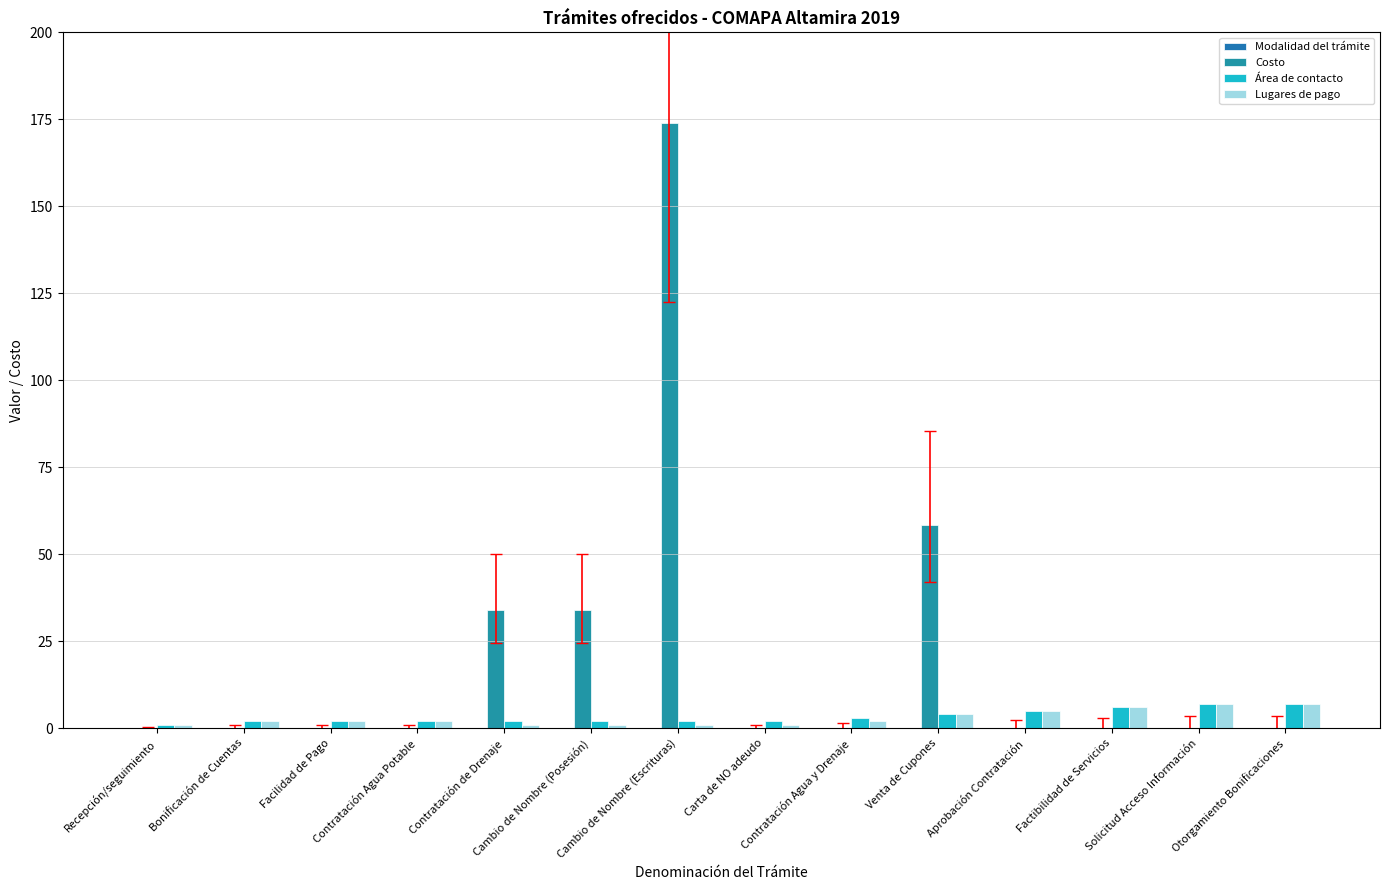

Is it true that Lugares de pago equals 1.6 at Cambio de Nombre (Posesión)?

False